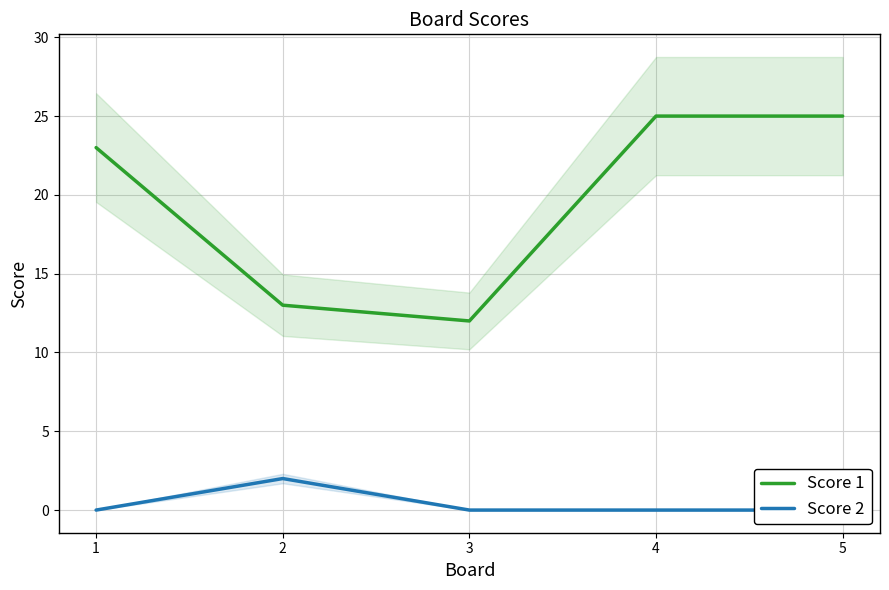

Which category has the highest value in the Score 2 series?

2